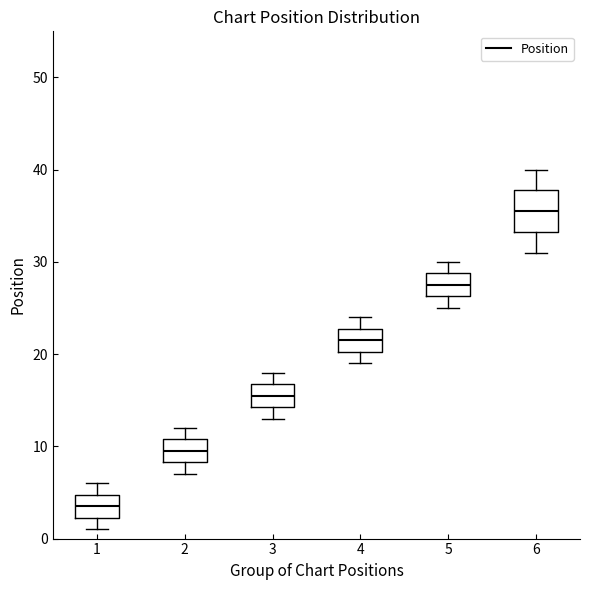

Where does the median line of the box at x = 1 sit on the y-axis? The values are not printed on the chart, so give them approximately, as read against the axis.

4